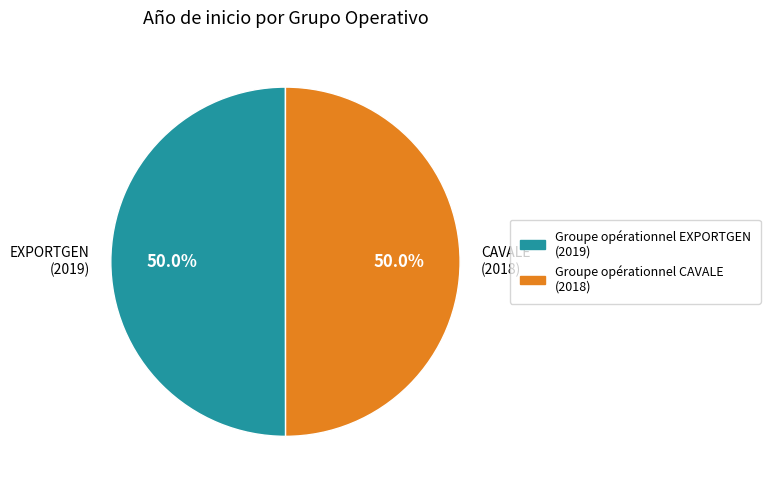

What percentage is the Groupe opérationnel EXPORTGEN slice, to the nearest percent?

50%